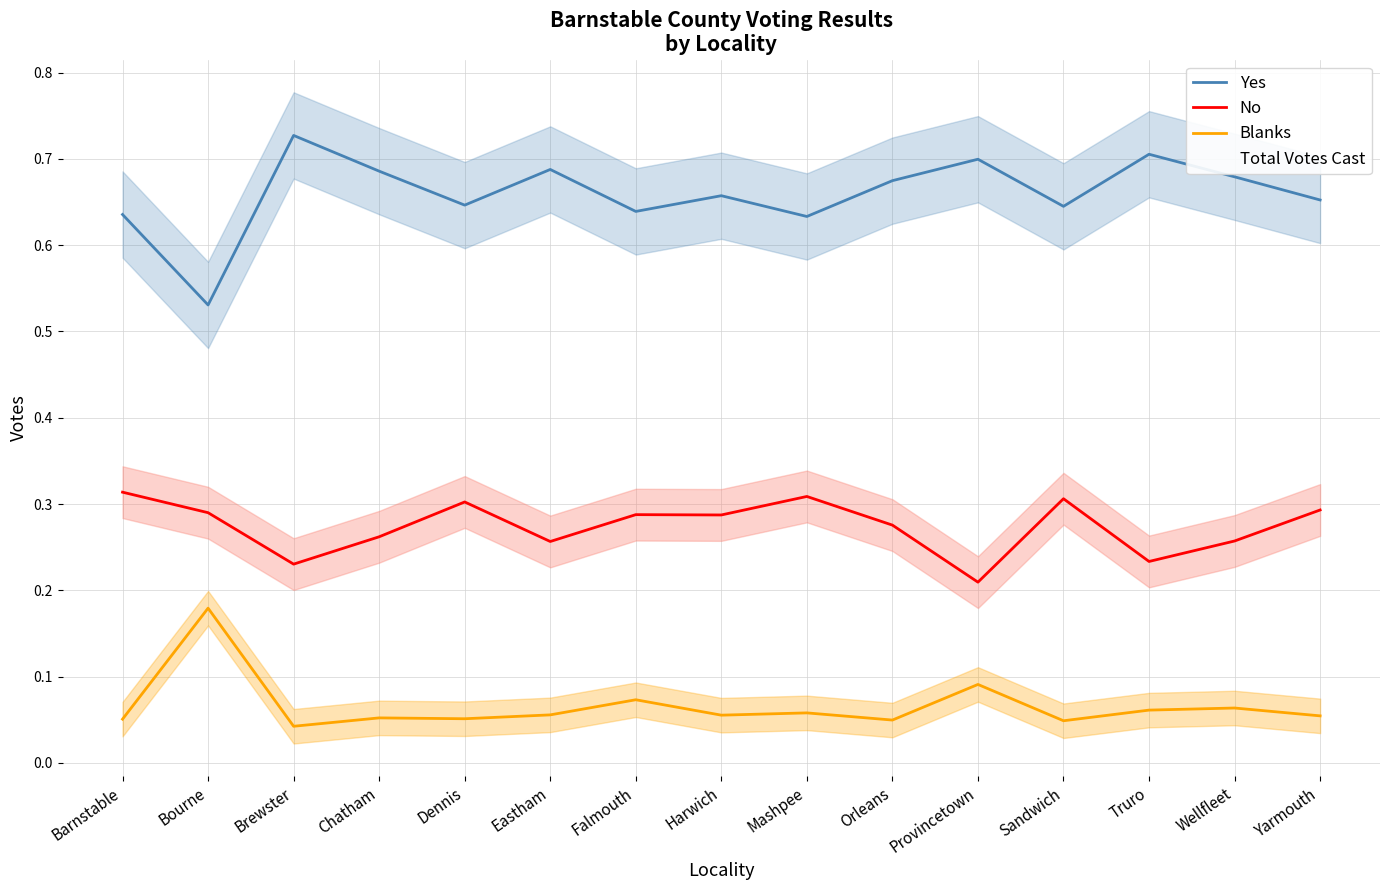

At how many categories does at least one series exceed 0?

15